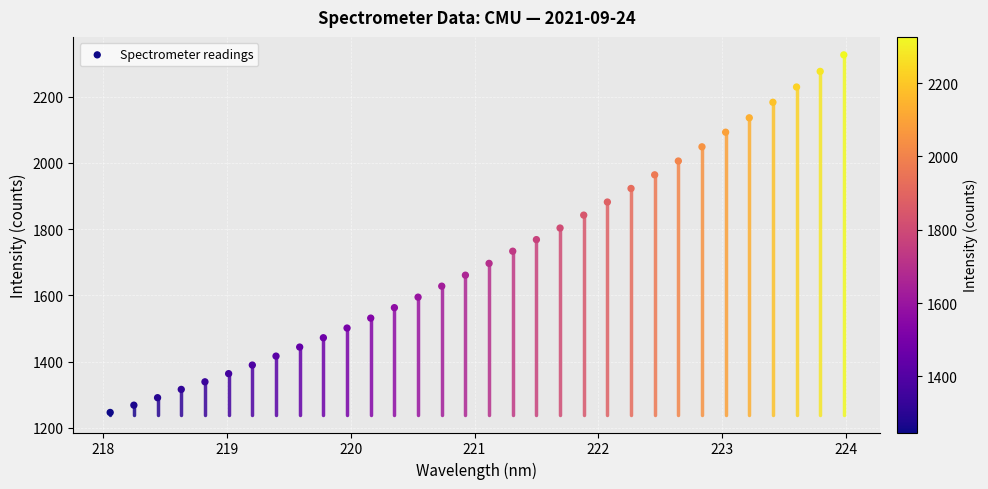

What is the range of Y values (max minus min)?

1079.7